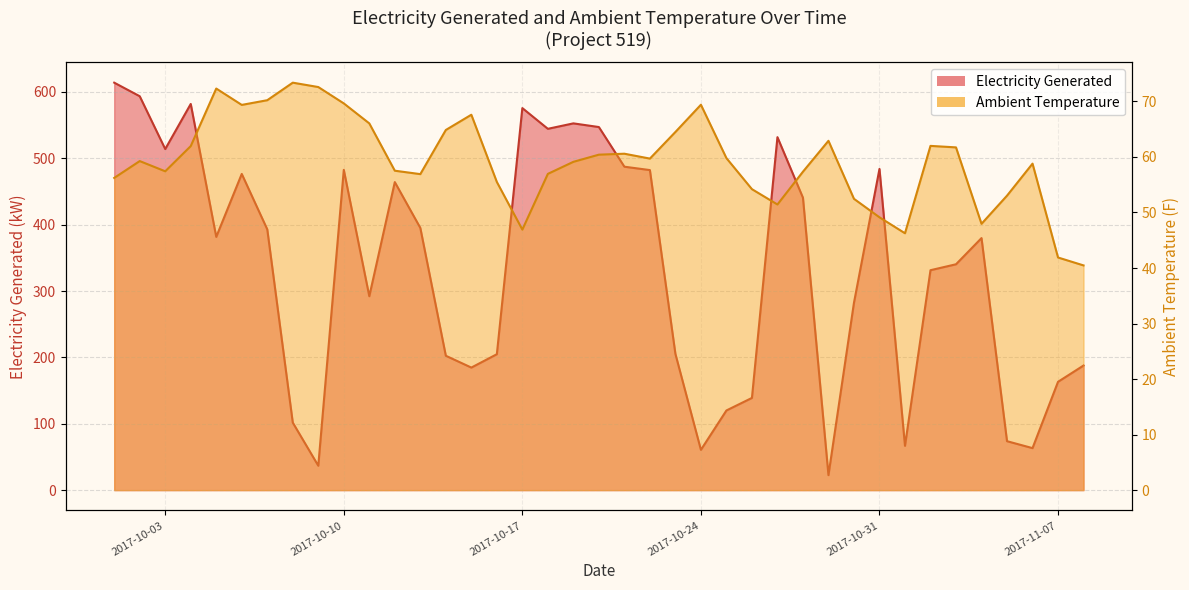

What is the average value of the Ambient Temperature series?

59.2